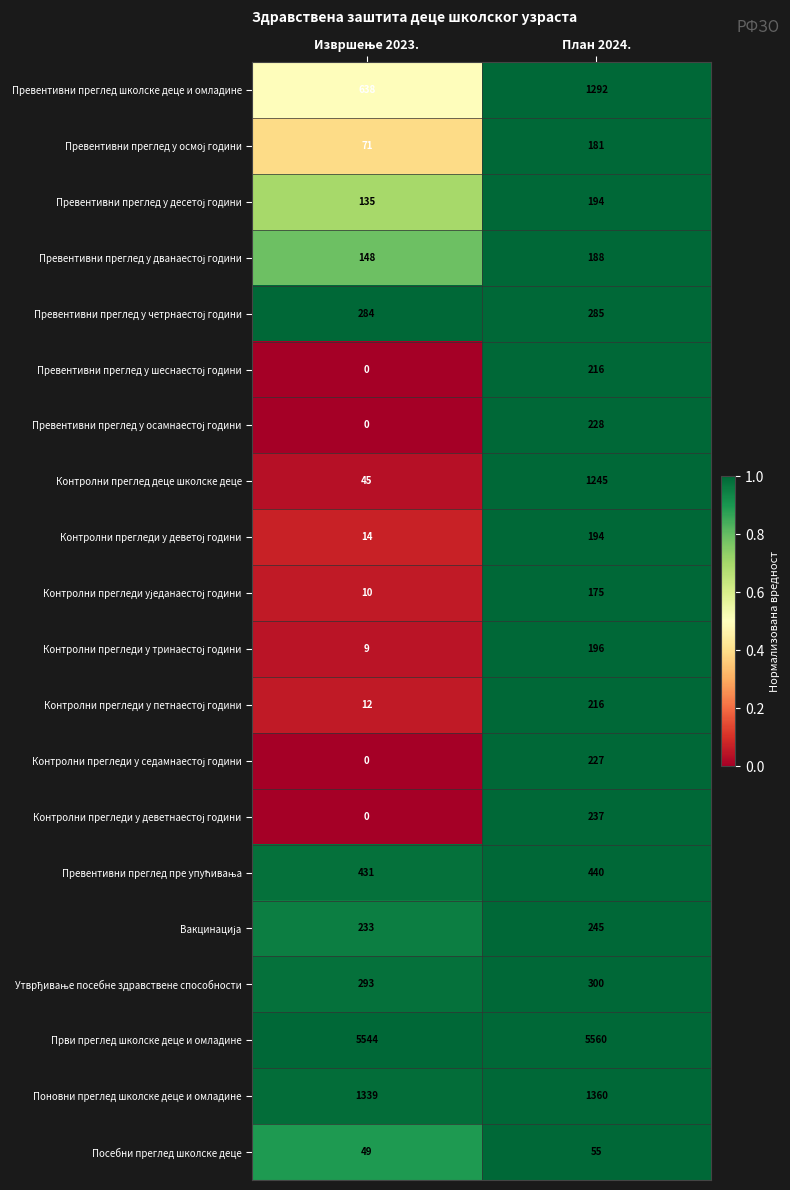

Which series has the largest total across all categories?

Први преглед школске деце и омладине